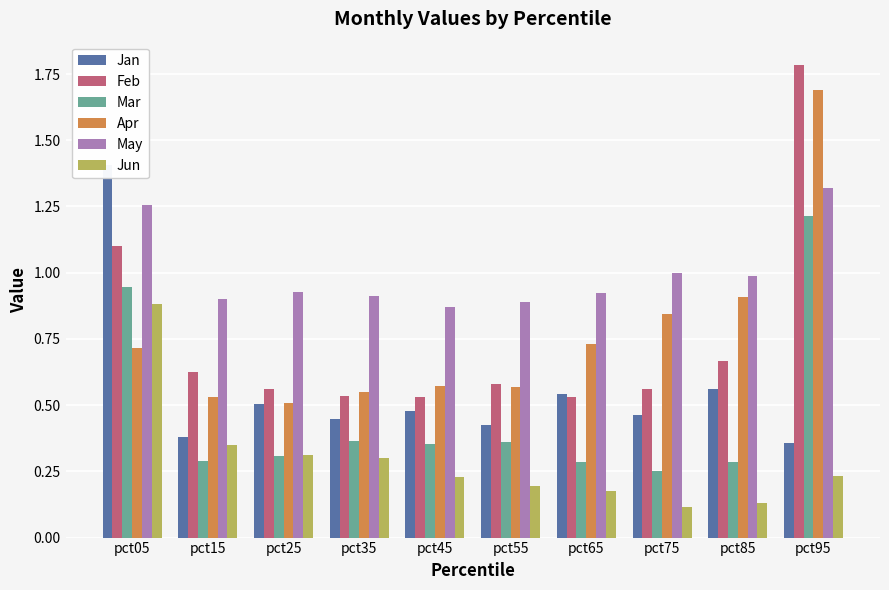

At which label is May closest to 1?

pct75